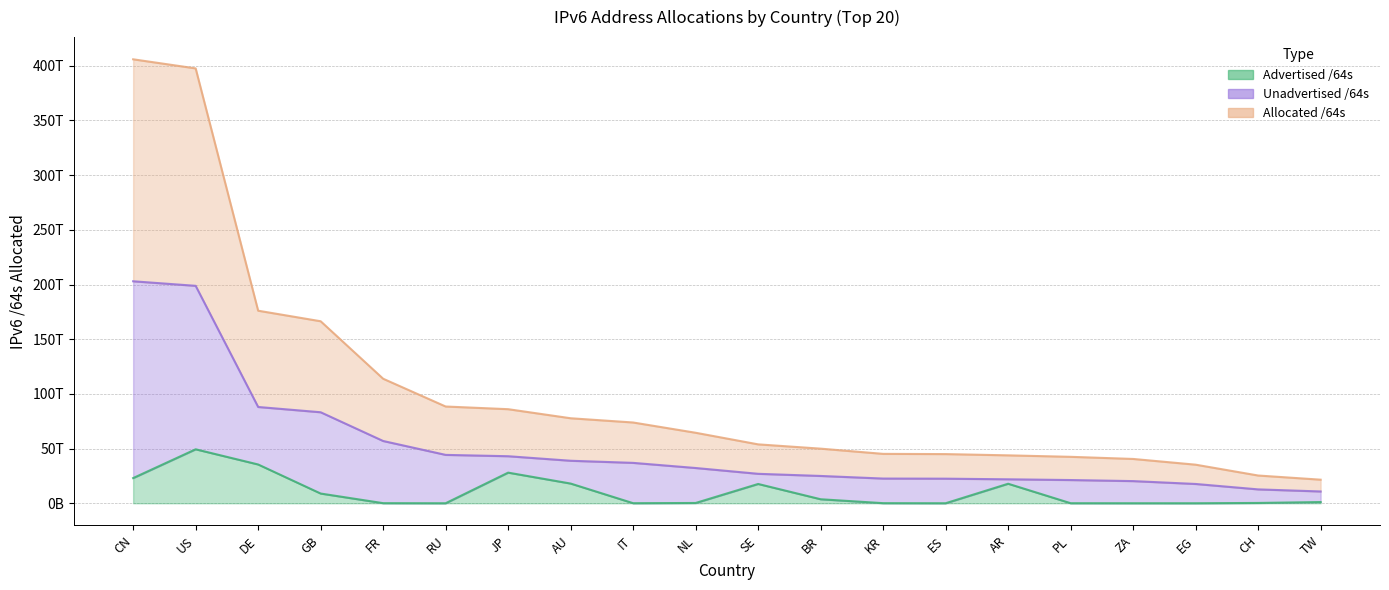

True or false: Allocated /64s and Advertised /64s intersect in this chart.

False